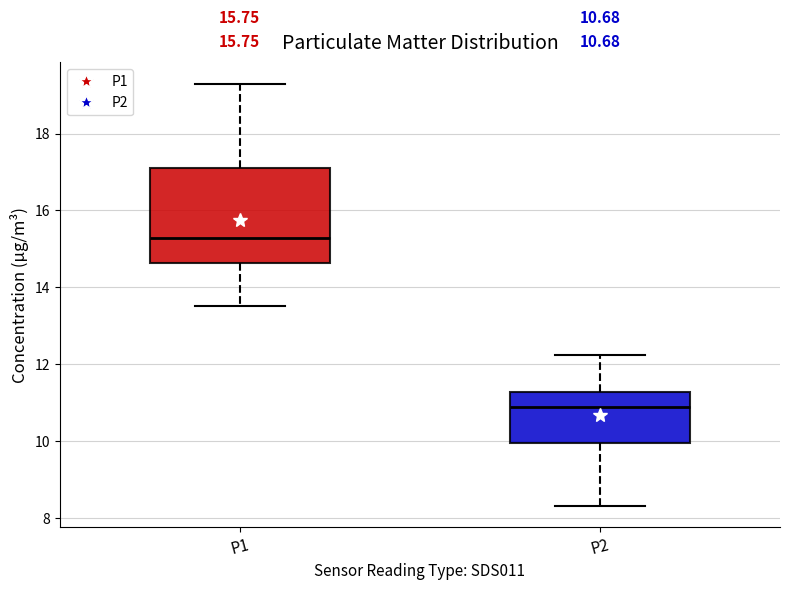

Which box is the tallest, from its lower edge to its upper edge?

P1